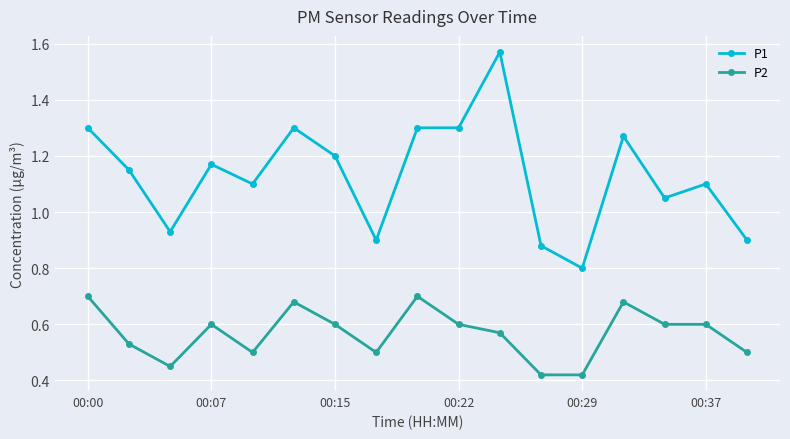

True or false: P1 and P2 intersect in this chart.

False